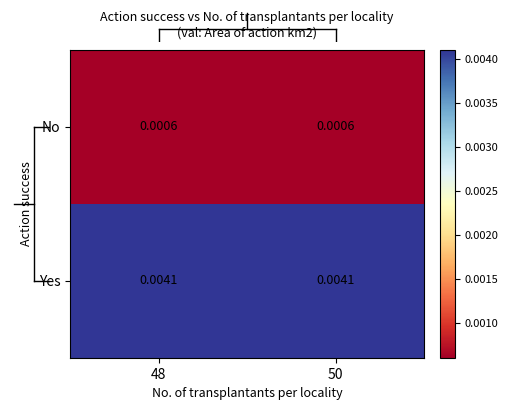

How many data points does each series have?

2